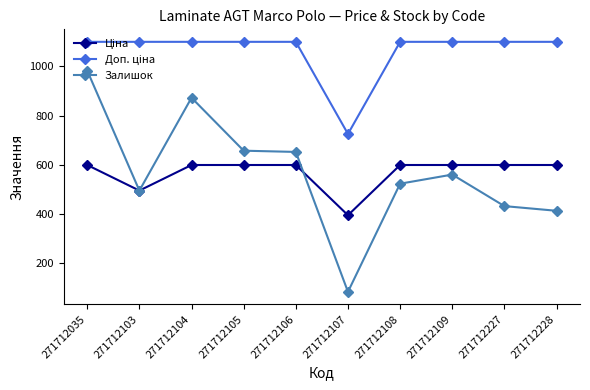

What is the difference between the highest and lowest values at 271712103?

604.0